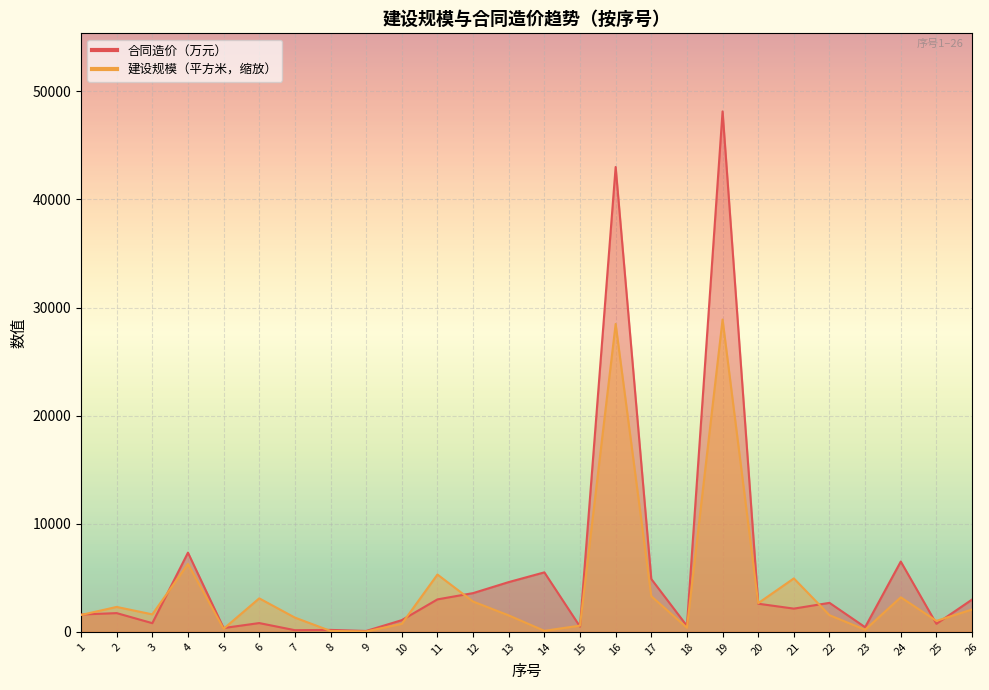

Reading left to right, extract all data points from this chart.

合同造价（万元）: 1=1600.0	2=1730.0	3=800.0	4=7324.2	5=350.0	6=809.1	7=150.0	8=176.6	9=77.5	10=1080.0	11=3000.0	12=3580.0	13=4600.6	14=5500.0	15=483.2	16=43001.1	17=4885.1	18=550.0	19=48144.9	20=2600.0	21=2145.6	22=2680.0	23=428.0	24=6500.0	25=740.0	26=2984.1
建设规模(平方米): 1=1559.4	2=2302.0	3=1613.6	4=6276.1	5=279.7	6=3095.7	7=1315.9	8=79.6	9=36.7	10=735.0	11=5298.9	12=2799.5	13=1518.7	14=92.7	15=571.8	16=28480.8	17=3294.1	18=377.3	19=28886.9	20=2650.2	21=4940.3	22=1539.1	23=189.3	24=3194.4	25=1011.2	26=2065.5